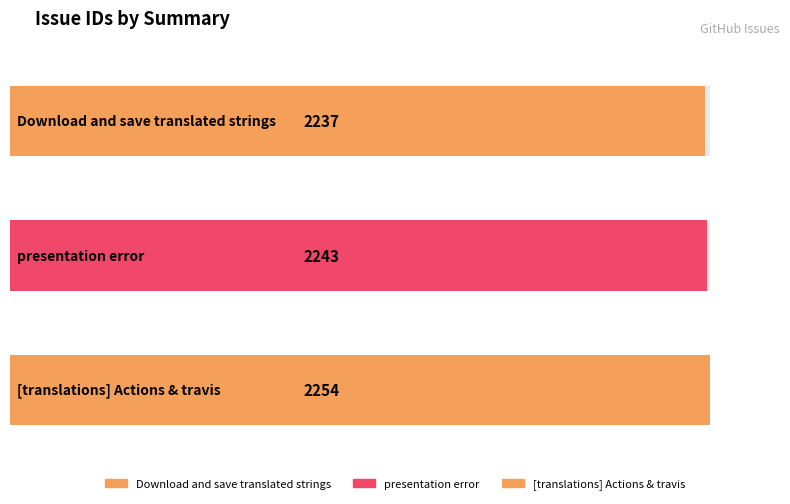

Reading left to right, transcribe all the data shown in this chart.

Download and save translated strings=2237	presentation error=2243	[translations] Actions & travis=2254